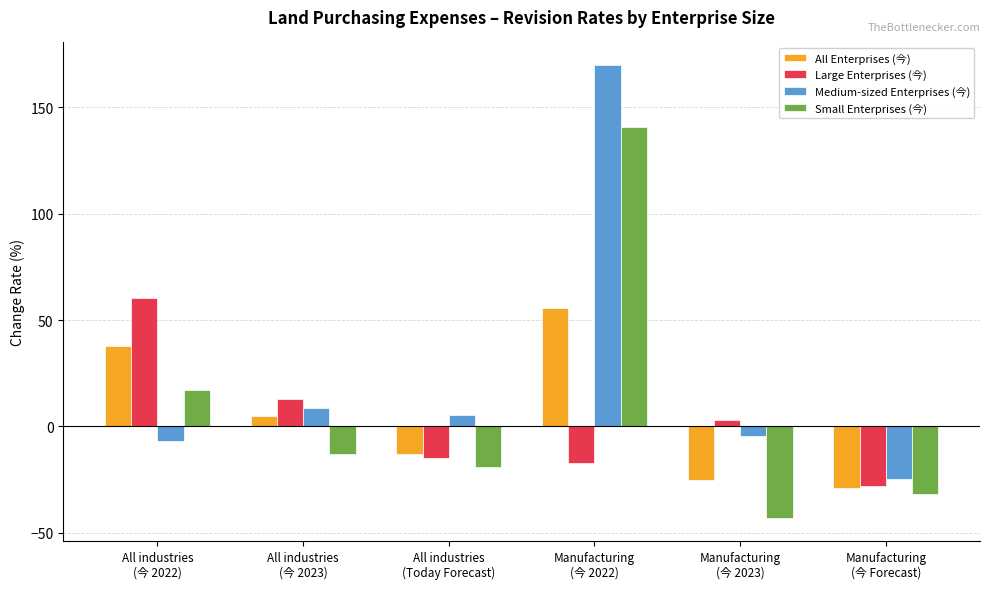

How many data points in All Enterprises (今) are above 4?

3